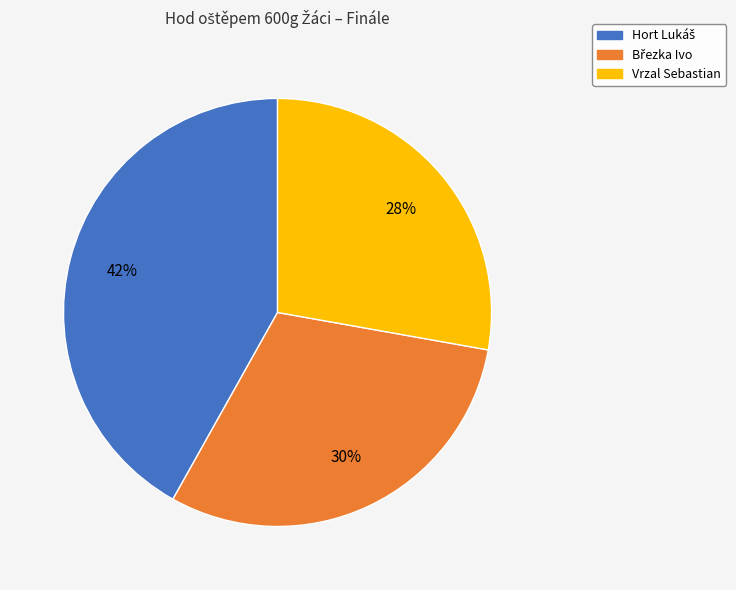

Is it true that Vrzal Sebastian is 37% of the pie?

False